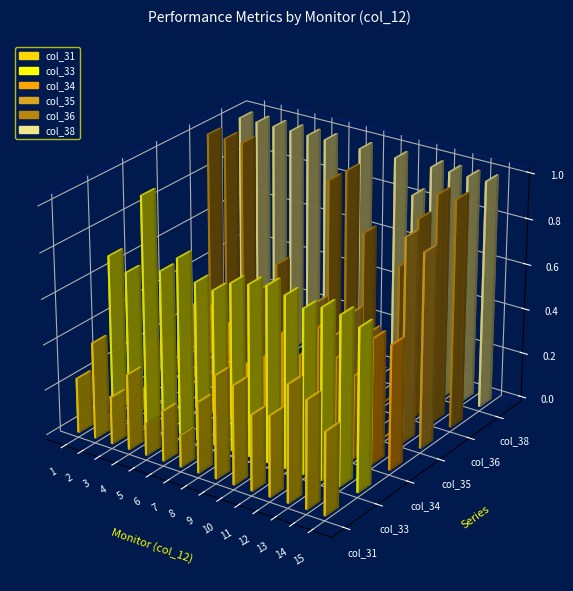

Count the col_35 values in the range 0 to 1.

15